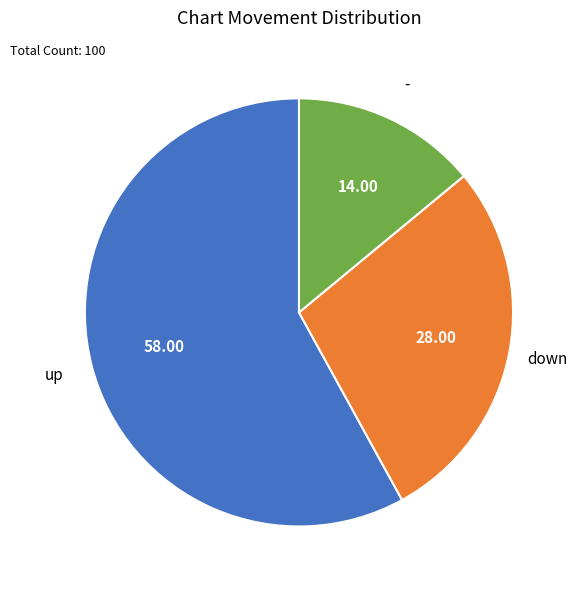

How many segments does this pie chart have?

3